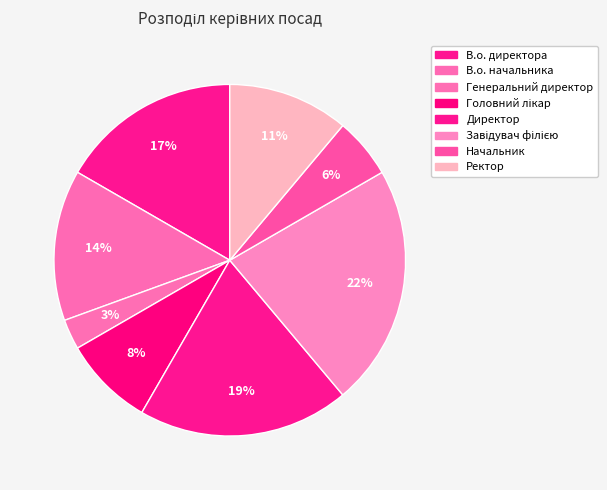

Approximately how many times larger is the value at В.о. директора compared to Генеральний директор?

6.0